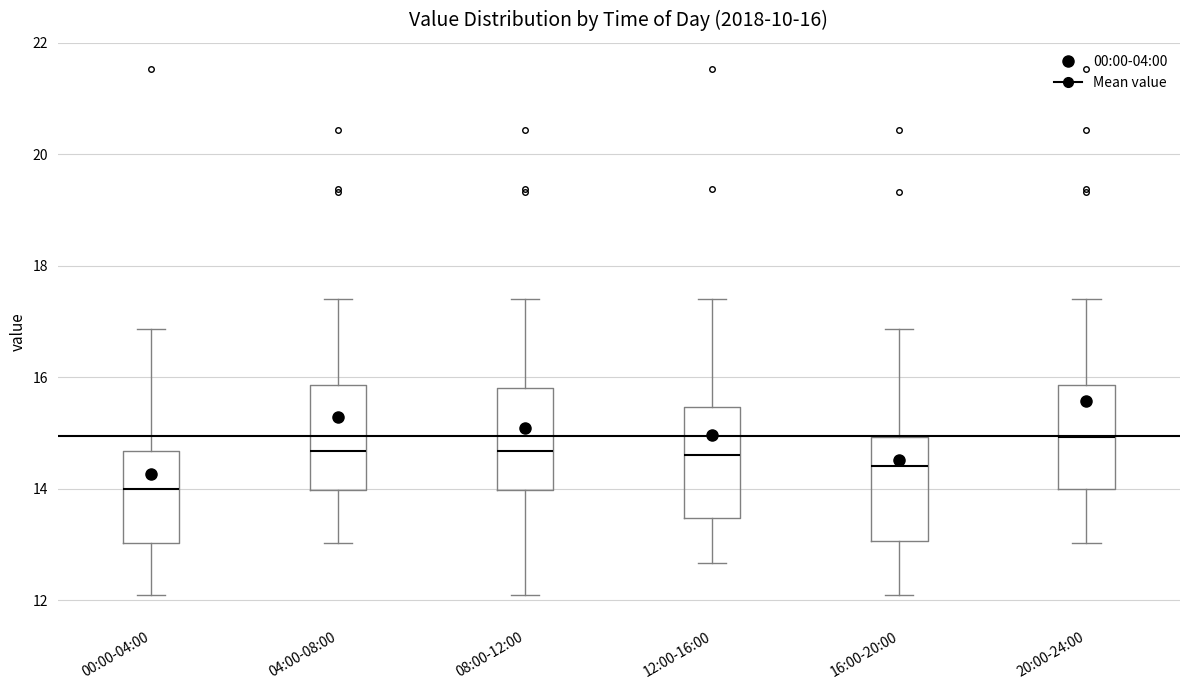

Which box's median line is the lowest?

00:00-04:00